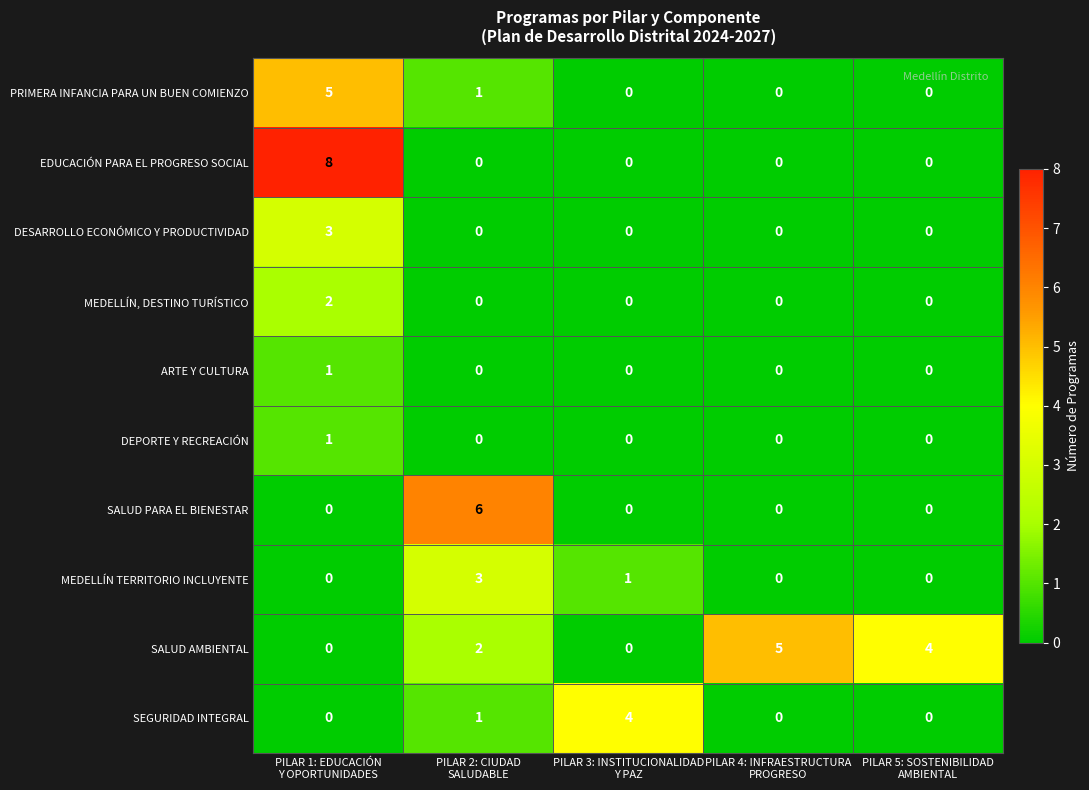

Which series has the largest total across all categories?

SALUD AMBIENTAL